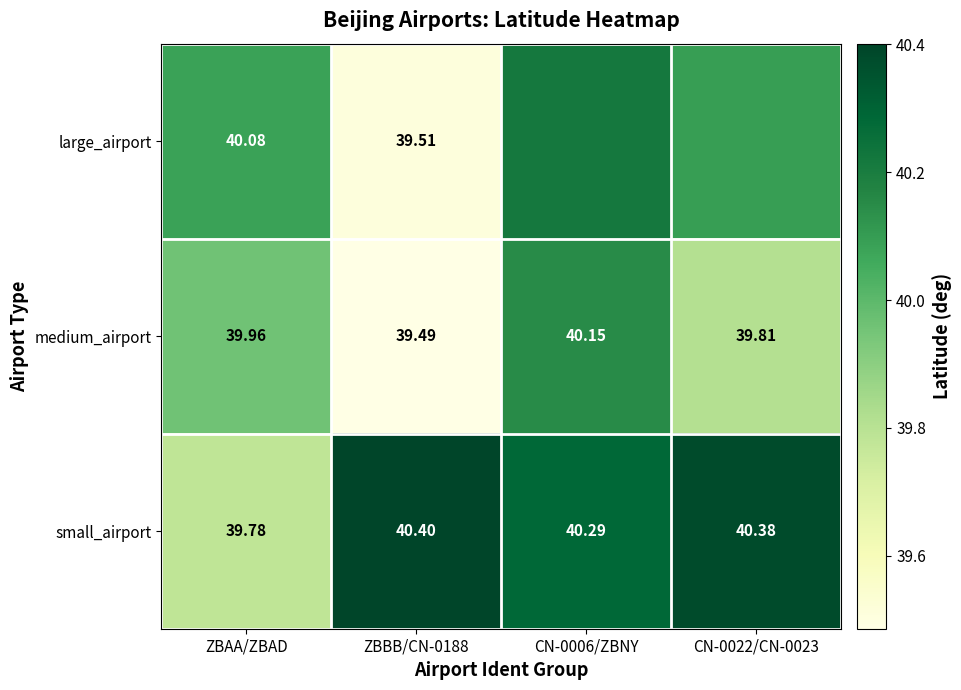

Rank the series at ZBBB/CN-0188 from highest to lowest value.

small_airport, large_airport, medium_airport